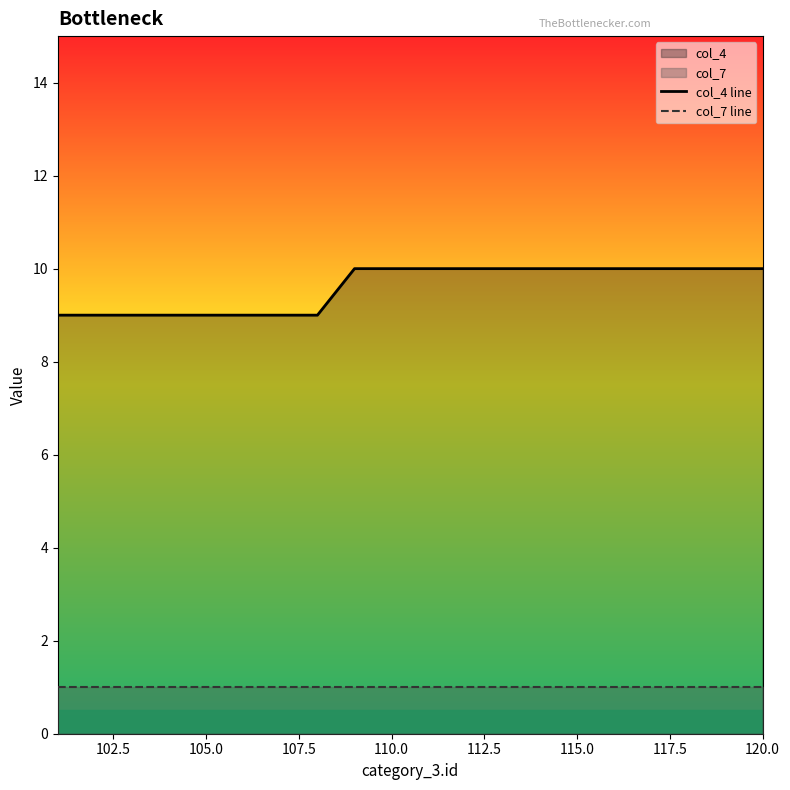

True or false: col_7 line and col_4 line intersect in this chart.

False